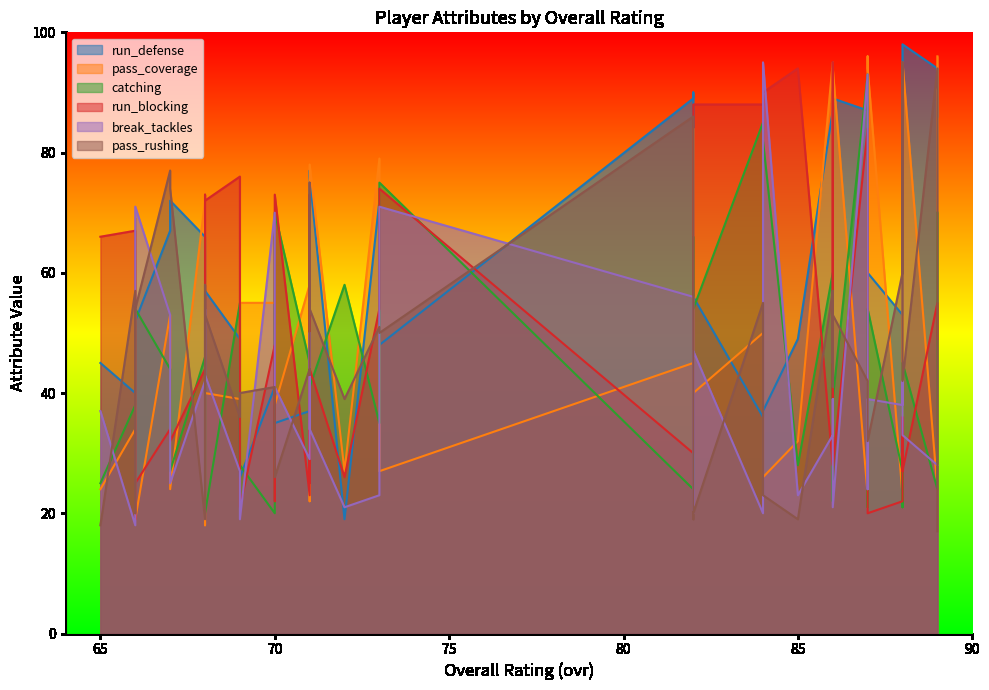

True or false: pass_rushing has a value of 95 at 88.

True